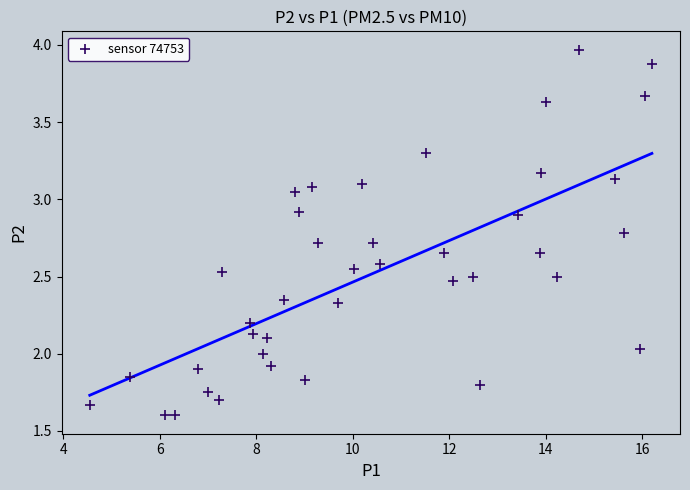

What is the range of X values (max minus min)?

11.6